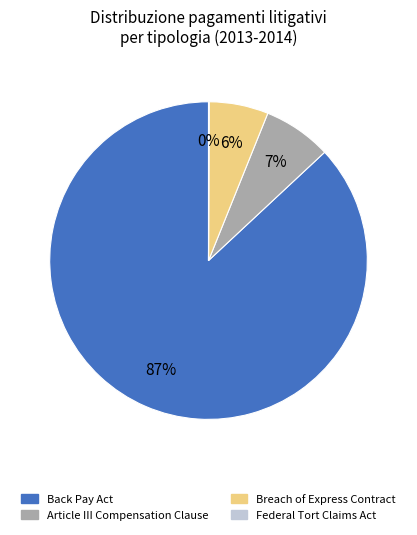

Which has a higher value, Breach of Express Contract or Back Pay Act?

Back Pay Act